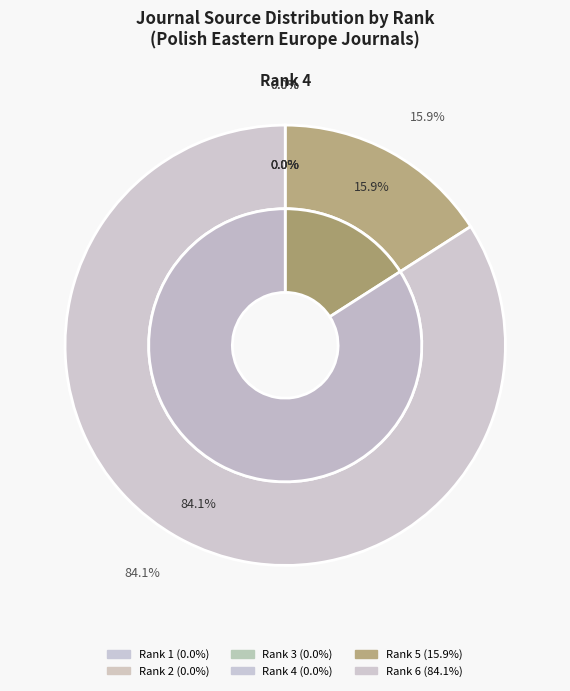

Rank the categories by value from lowest to highest.

Rank 4, Rank 1, Rank 2, Rank 3, Rank 5, Rank 6